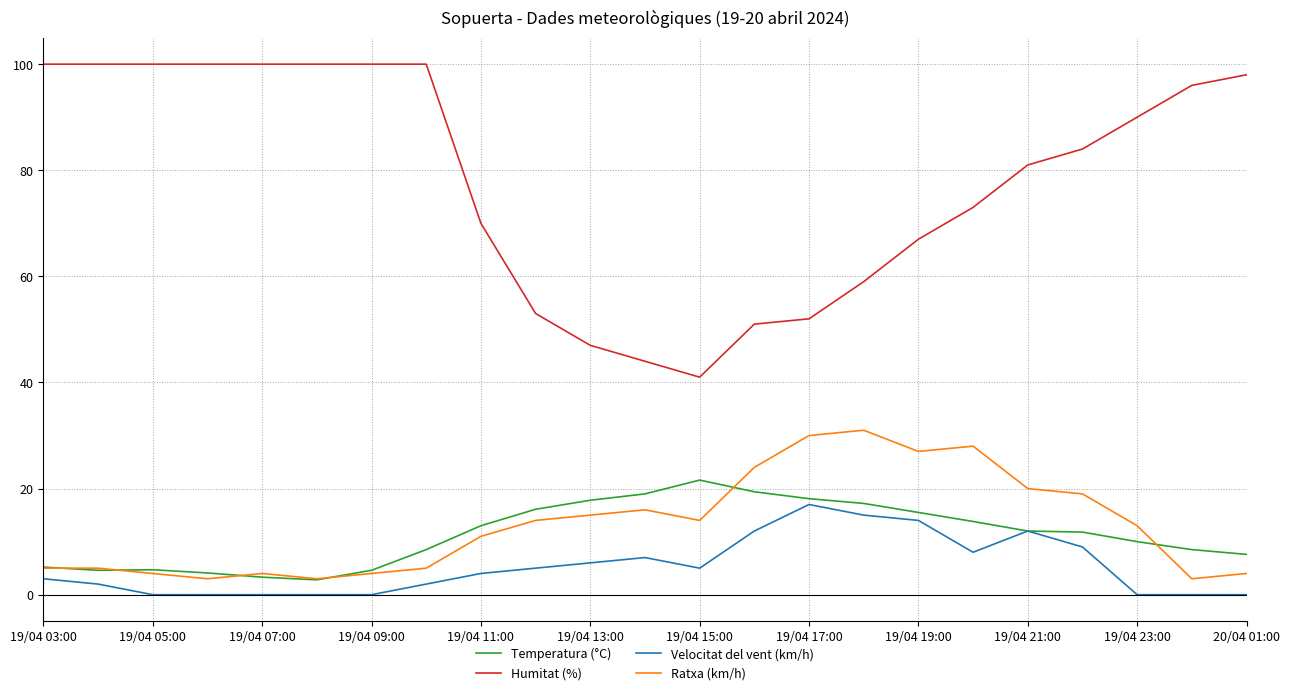

What is the maximum value for Temperatura (°C)?

21.6